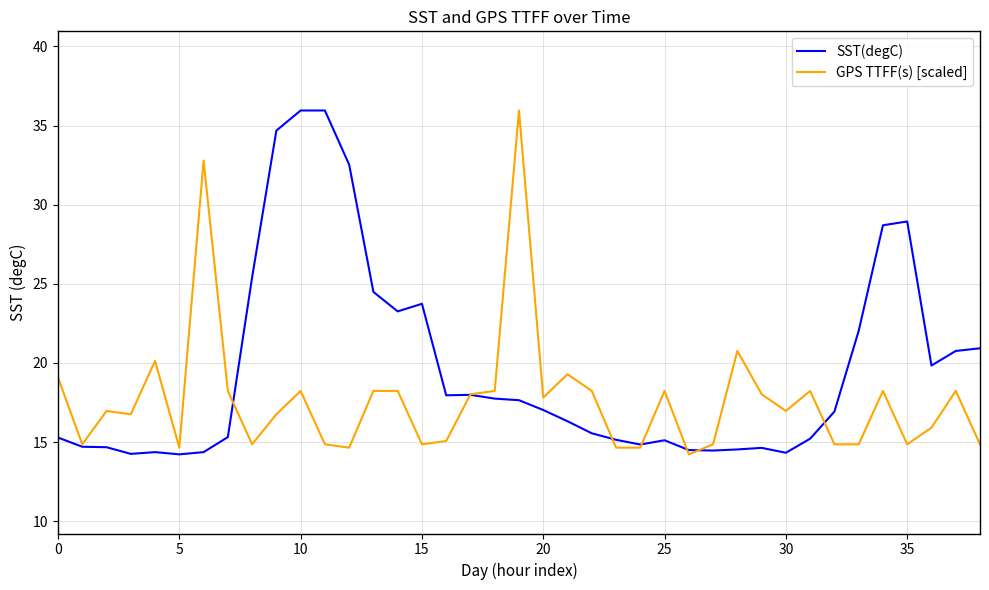

What is the maximum value for SST(degC)?

36.0